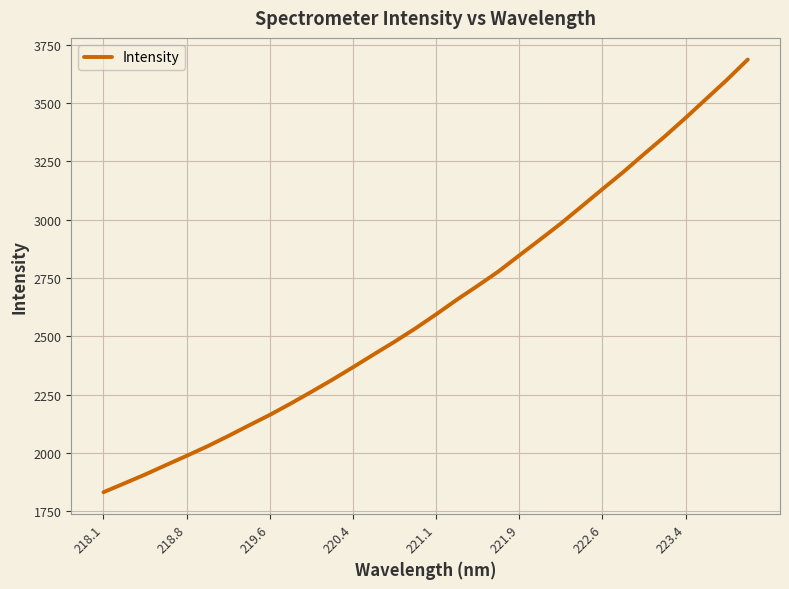

What is the minimum value shown in the chart?

1832.3